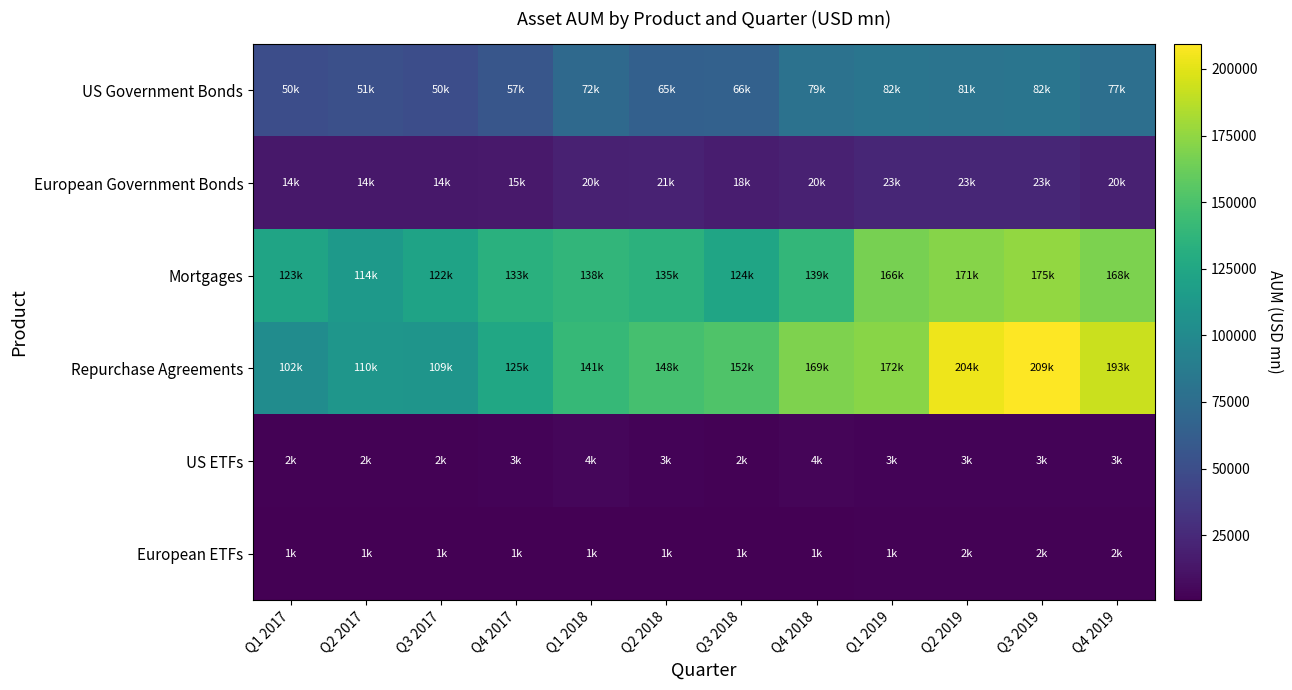

Reading right to left, list all the values displayed in this chart.

US Government Bonds: Q4 2019=77007	Q3 2019=82128	Q2 2019=80655	Q1 2019=82128	Q4 2018=79091	Q3 2018=65558	Q2 2018=64516	Q1 2018=71777	Q4 2017=56518	Q3 2017=50126	Q2 2017=51290	Q1 2017=50316
European Government Bonds: Q4 2019=19643	Q3 2019=23373	Q2 2019=22871	Q1 2019=23033	Q4 2018=20134	Q3 2018=17745	Q2 2018=21047	Q1 2018=19848	Q4 2017=15117	Q3 2017=13823	Q2 2017=14239	Q1 2017=14065
Mortgages: Q4 2019=167952	Q3 2019=175478	Q2 2019=171101	Q1 2019=166277	Q4 2018=138929	Q3 2018=123600	Q2 2018=134623	Q1 2018=138382	Q4 2017=133031	Q3 2017=121663	Q2 2017=113749	Q1 2017=122782
Repurchase Agreements: Q4 2019=192990	Q3 2019=209298	Q2 2019=203800	Q1 2019=172352	Q4 2018=168690	Q3 2018=151667	Q2 2018=147573	Q1 2018=140843	Q4 2017=125050	Q3 2017=109136	Q2 2017=110205	Q1 2017=102312
US ETFs: Q4 2019=2974	Q3 2019=2756	Q2 2019=2587	Q1 2019=2950	Q4 2018=3918	Q3 2018=2182	Q2 2018=2807	Q1 2018=4458	Q4 2017=2747	Q3 2017=1770	Q2 2017=1828	Q1 2017=1902
European ETFs: Q4 2019=1573	Q3 2019=1744	Q2 2019=1529	Q1 2019=1499	Q4 2018=1283	Q3 2018=979	Q2 2018=1200	Q1 2018=1199	Q4 2017=716	Q3 2017=678	Q2 2017=758	Q1 2017=748